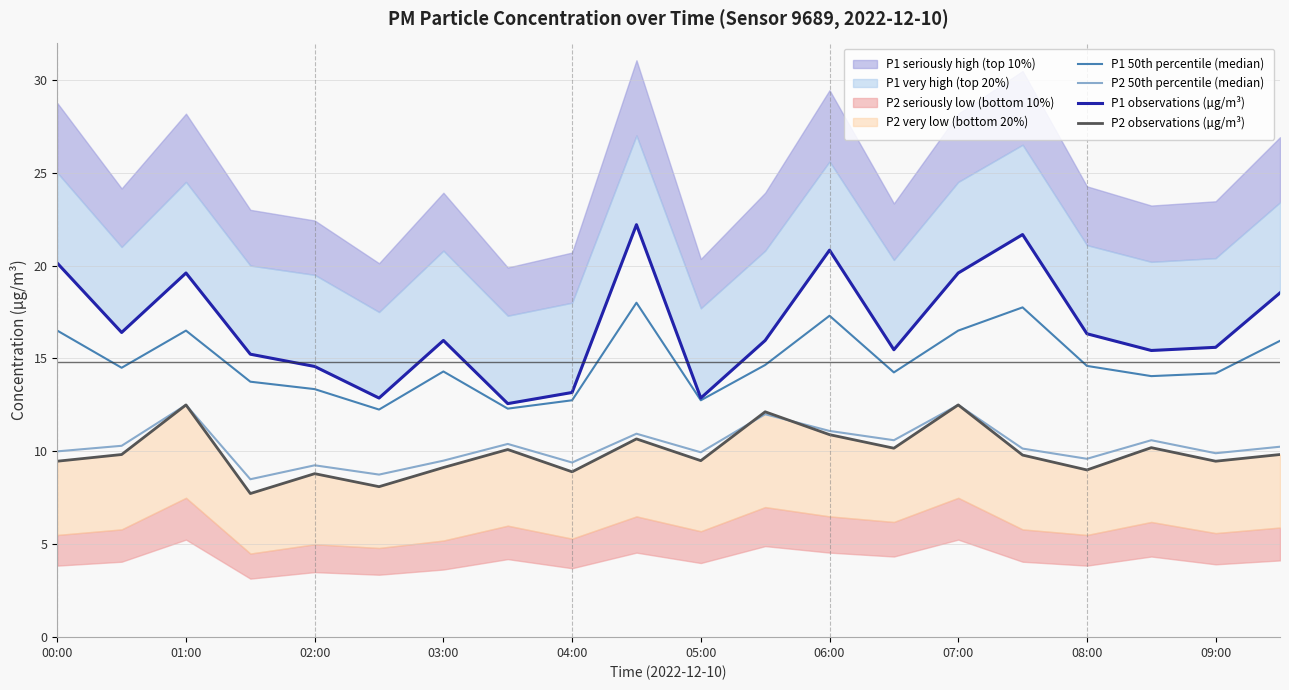

What is the difference between the P2 observations (µg/m³) values at 14 and 17?

2.3